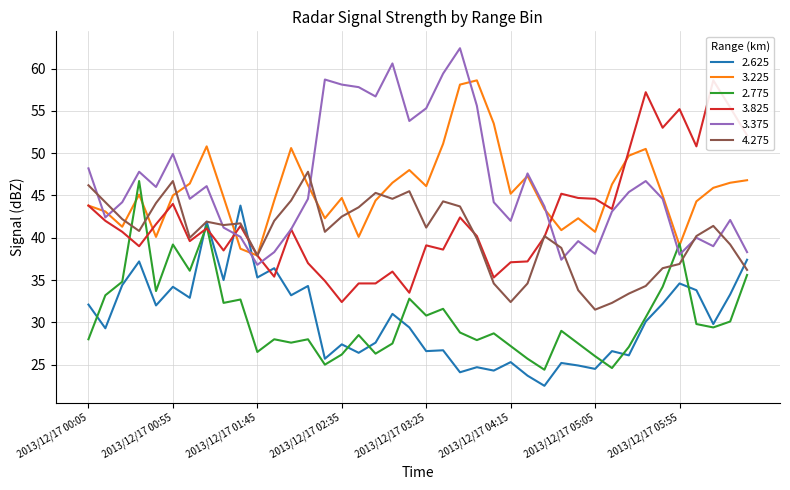

What position from the left is 2013/12/17 00:45?

5